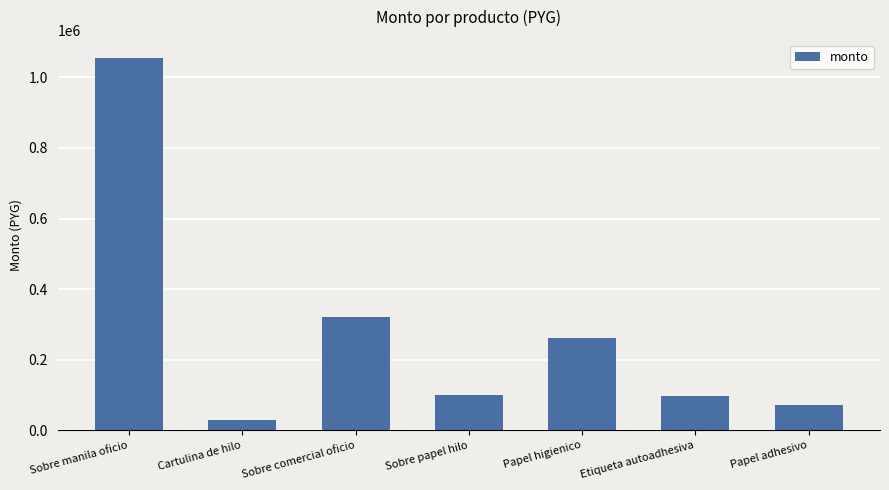

True or false: the data shows 23822 at Papel adhesivo.

False